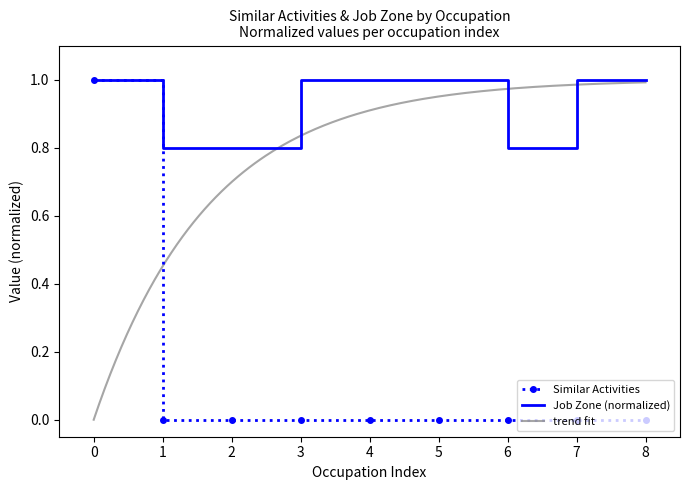

What is the maximum value for Job Zone?

1.0